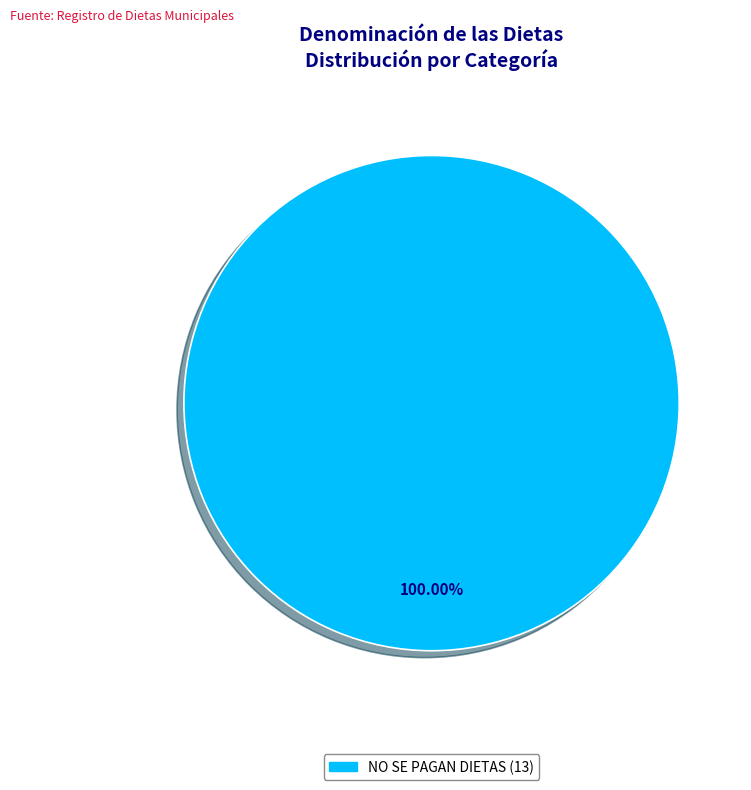

Is there a majority slice in this chart?

Yes